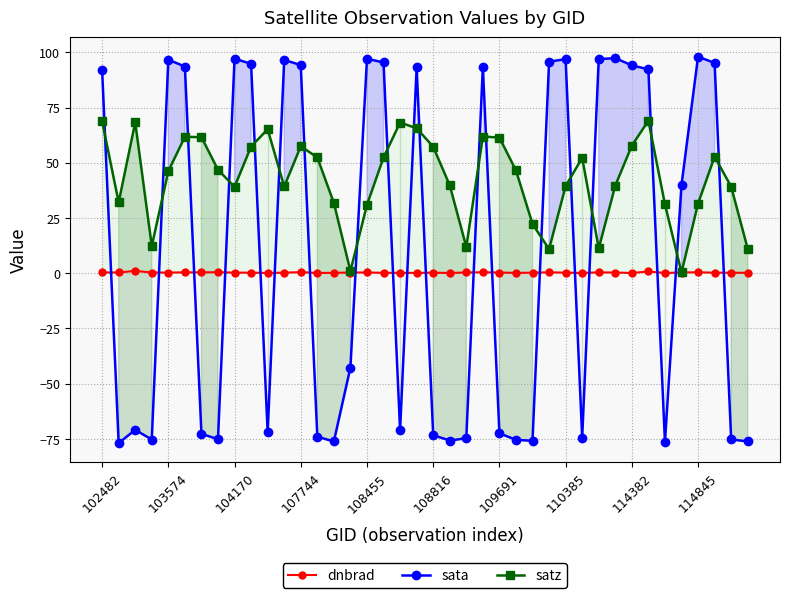

The sata series shows -73.3 at 108816. True or false?

True